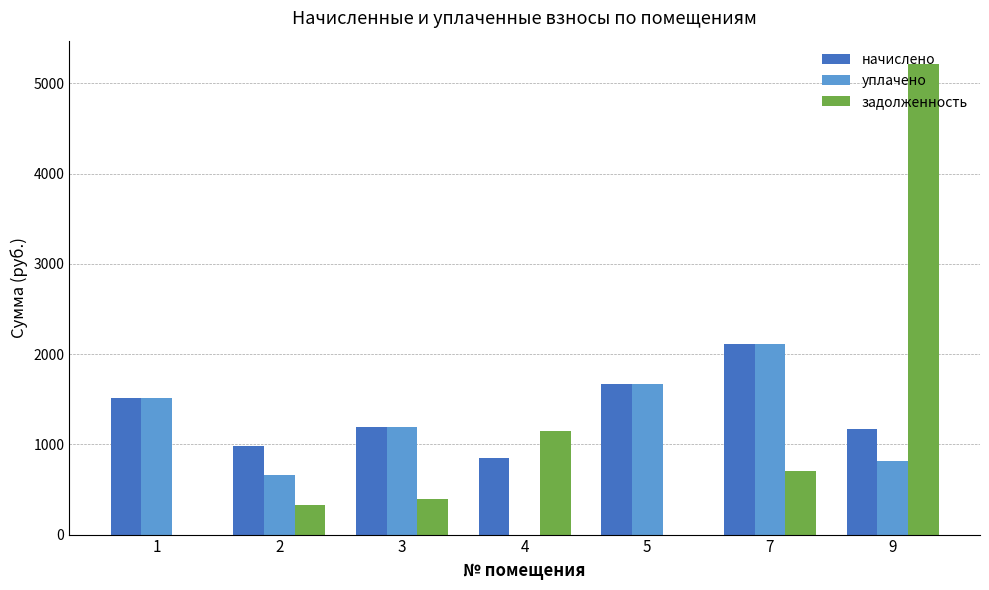

Between 1 and 9, which series saw the biggest shift?

задолженность